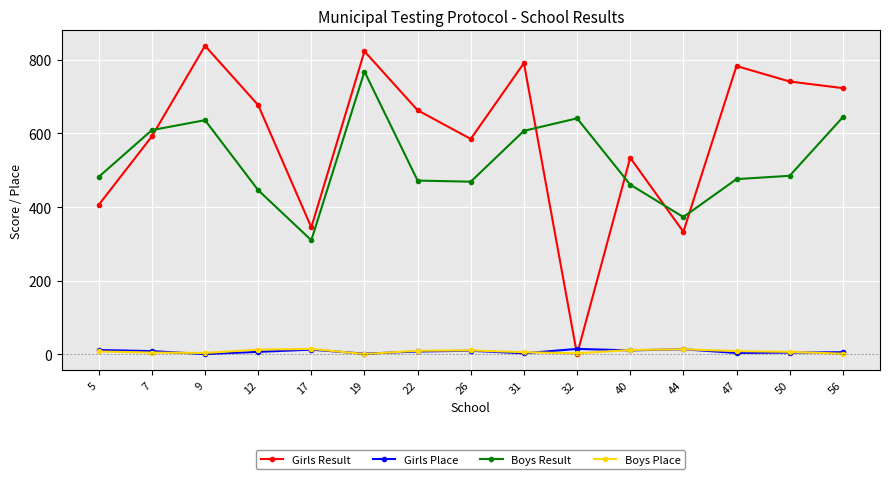

At which category is the sum across all series the highest?

19